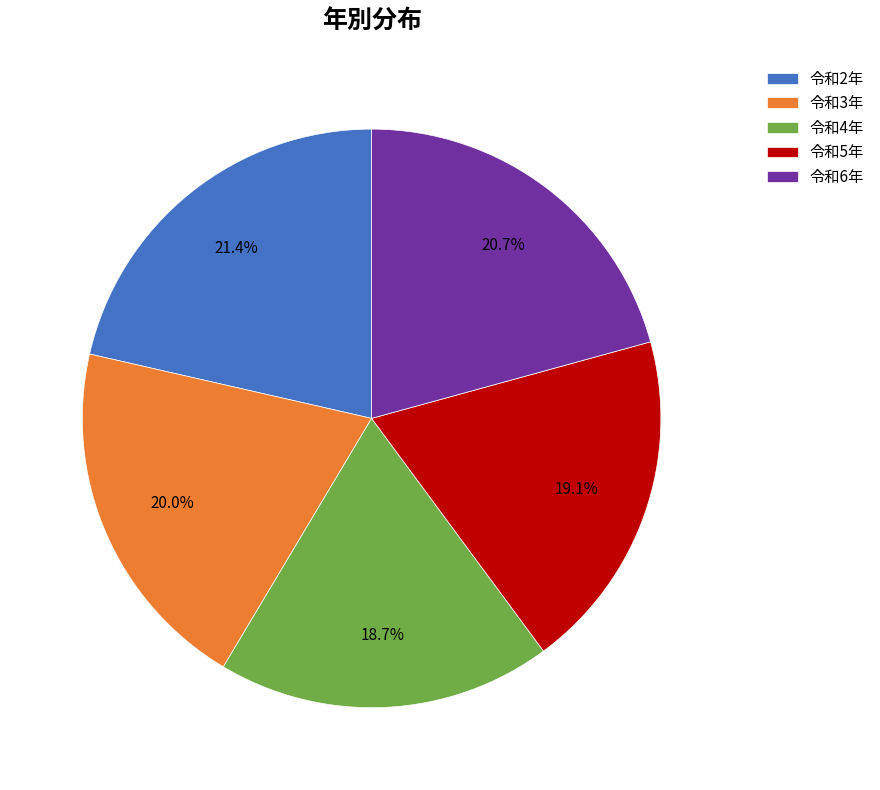

To the nearest percent, what is the difference between the 令和3年 and 令和2年 slice percentages?

1%